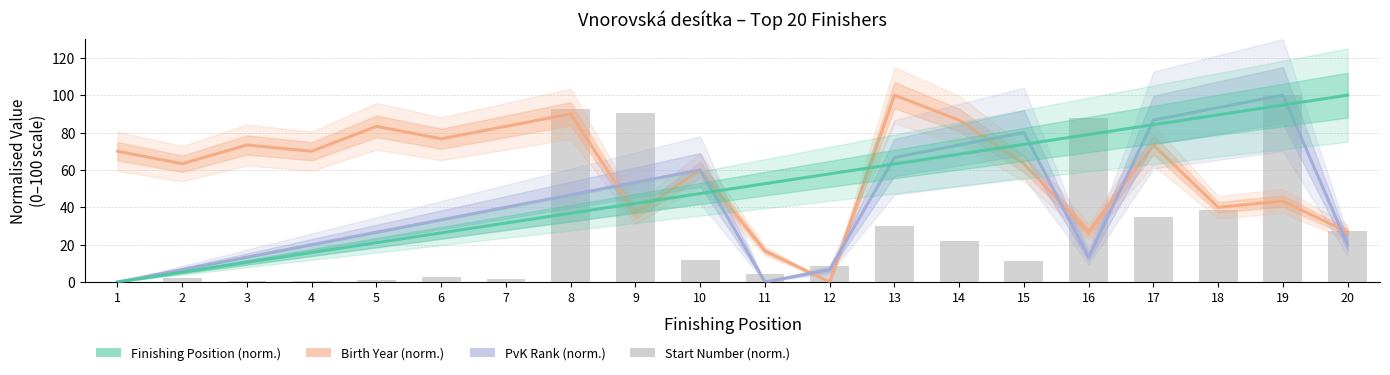

At which label does Finishing Position (norm.) first exceed 52?

11